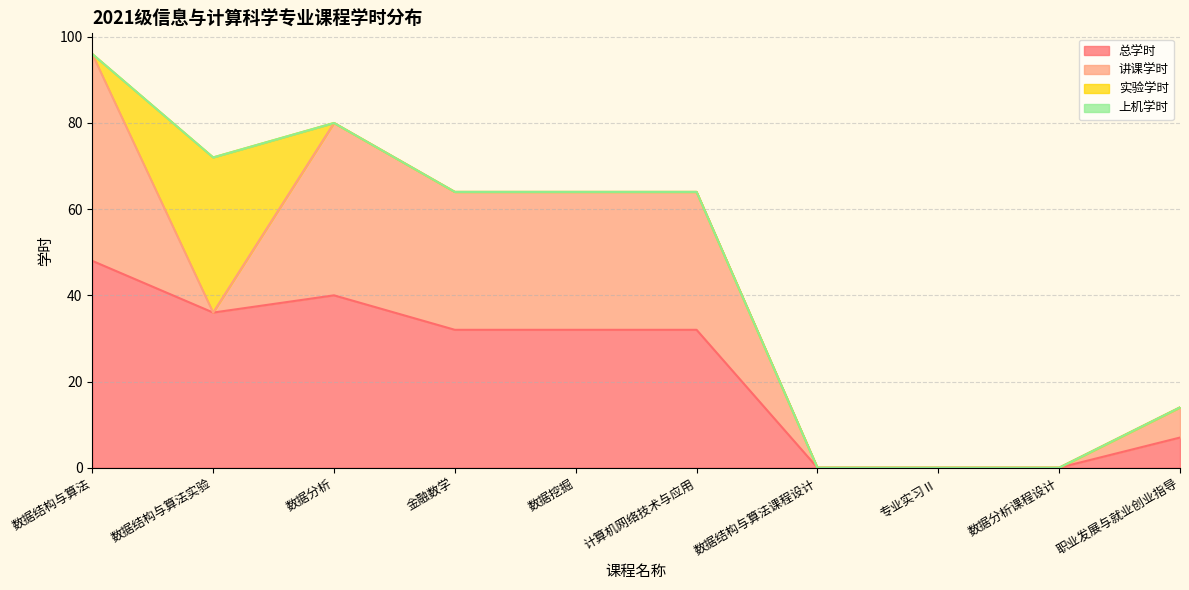

How many data points in 总学时 are above 32?

3